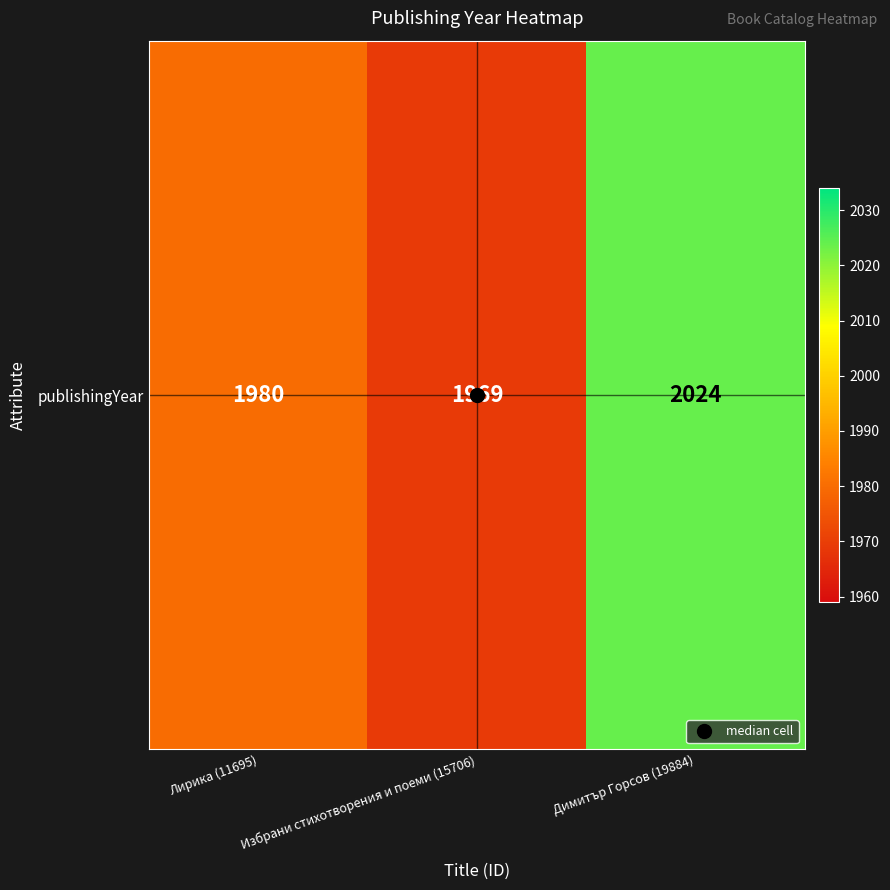

Count the values in the range 1969 to 2024.

3